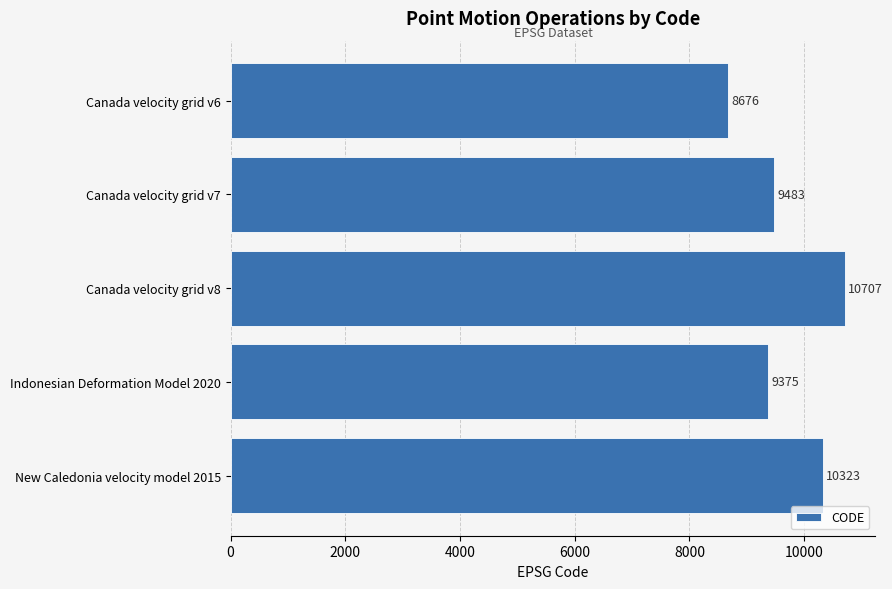

The chart shows a value of 8676 at Canada velocity grid v6. True or false?

True